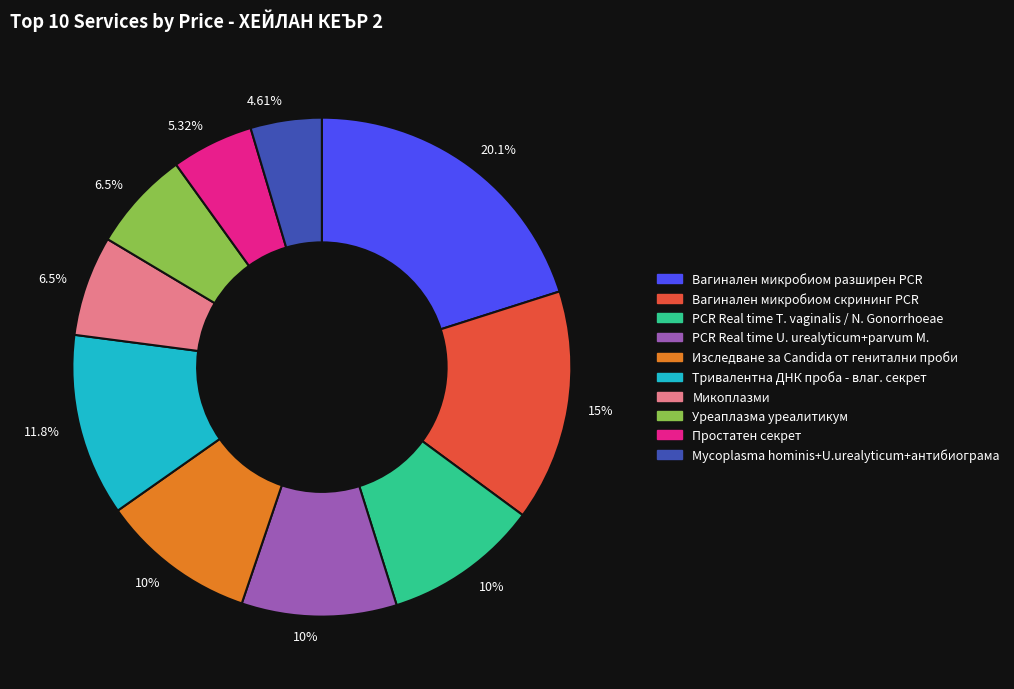

The Вагинален микробиом скрининг PCR slice represents 15% of the pie. True or false?

True